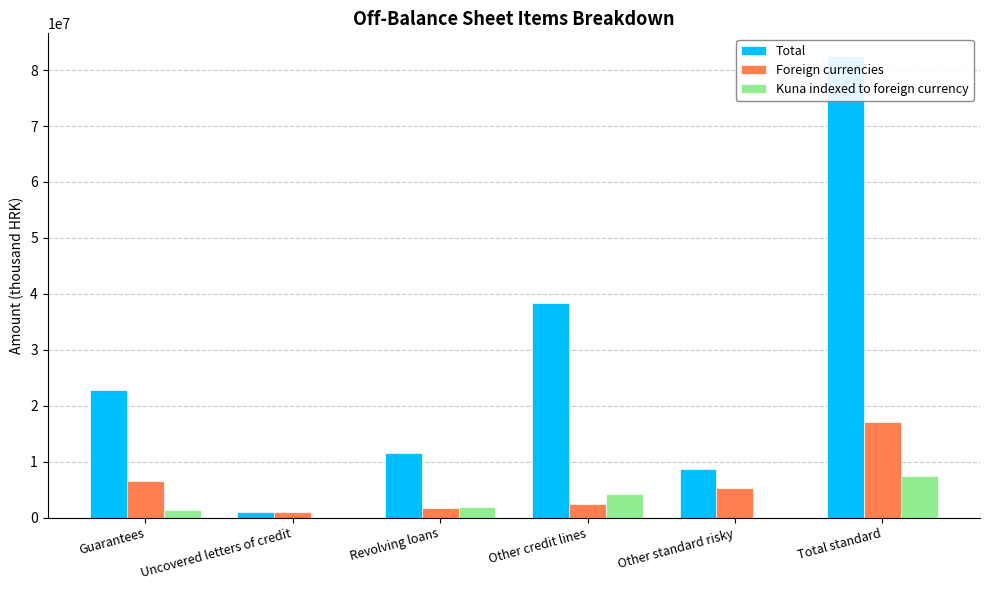

True or false: Total has a value of 15987637 at Revolving loans.

False